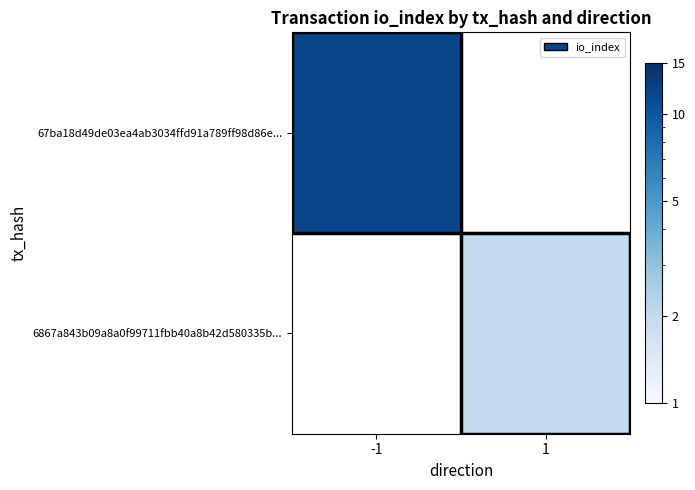

What is the approximate value of 6867a843b09a8a0f99711fbb40a8b42d580335b... at 1?

2.0